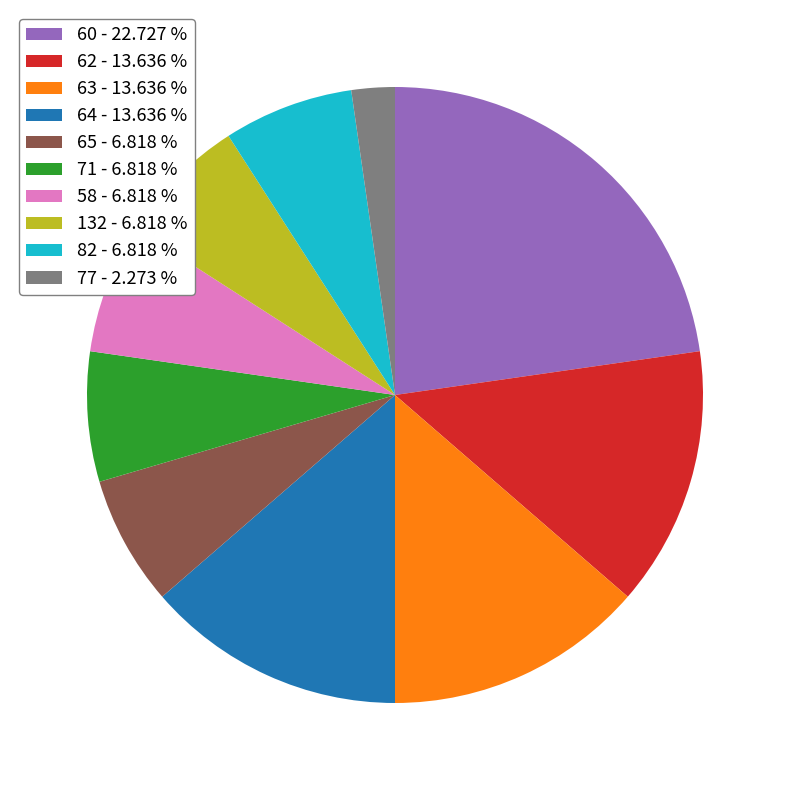

Do 65 - 6.818 % and 60 - 22.727 % together represent more than half of the pie?

No